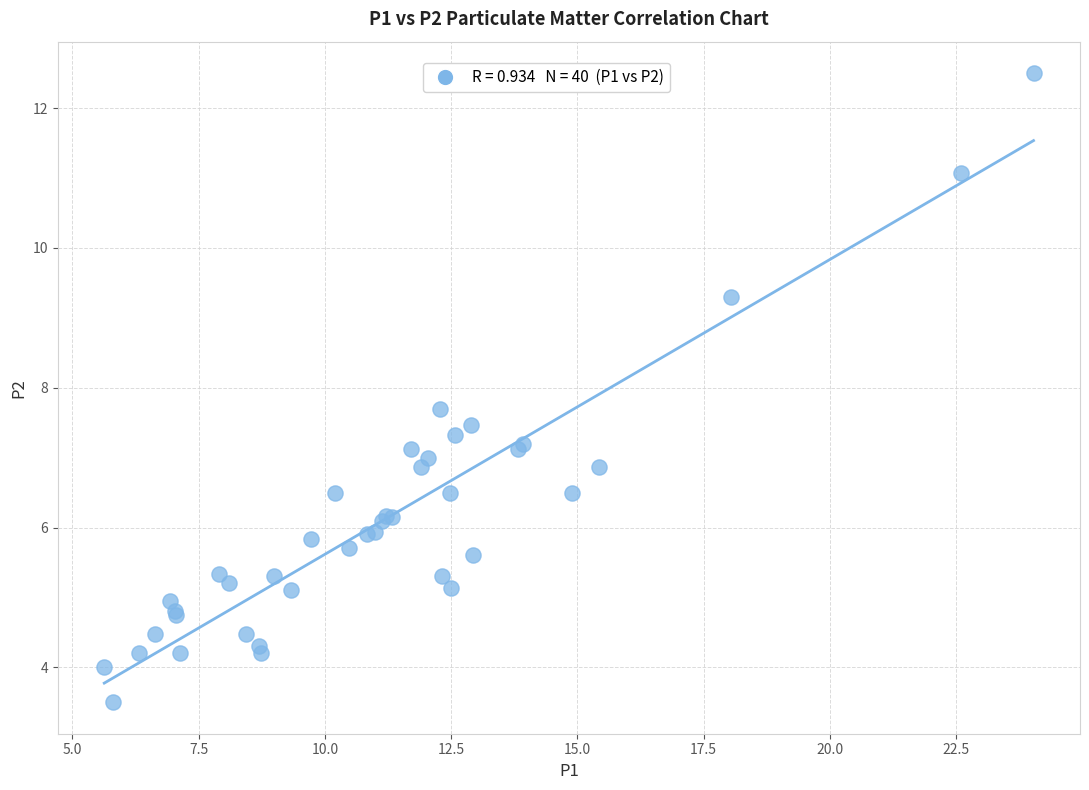

What Y value in the scatter plot is closest to 8?

7.7